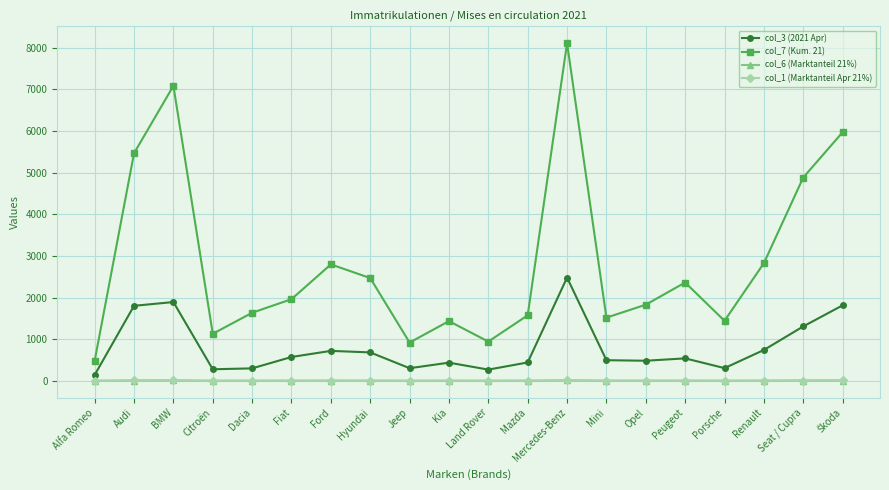

At which category is the sum across all series the highest?

Mercedes-Benz